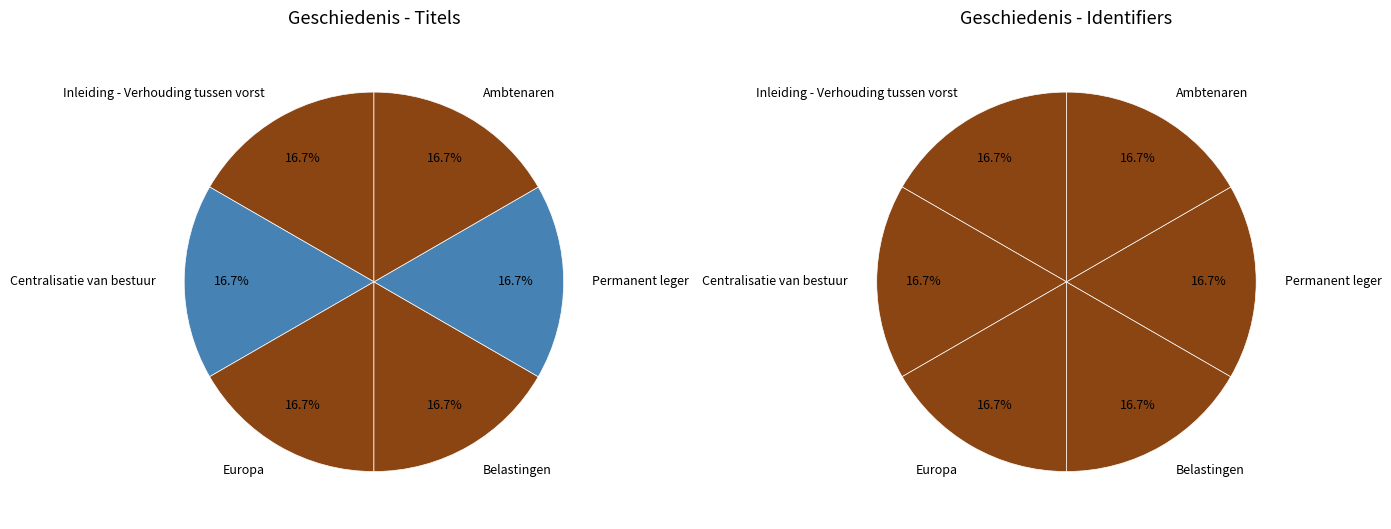

To the nearest percent, what is the combined percentage of Europa and Inleiding - Verhouding tussen vorst?

33%